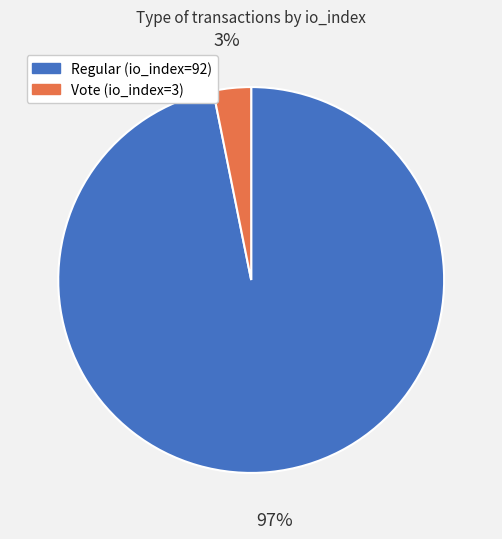

To the nearest percent, what percentage of the pie is Vote (io_index=3)?

3%